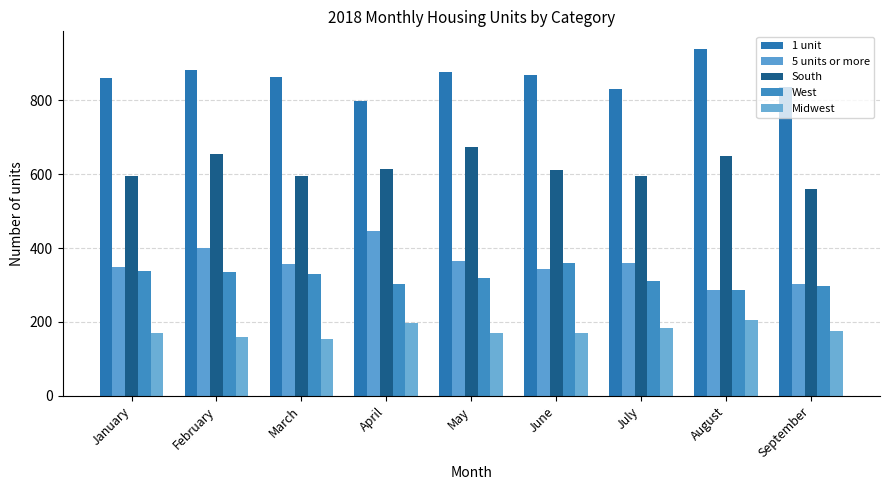

Which label corresponds to the smallest value in the chart?

March